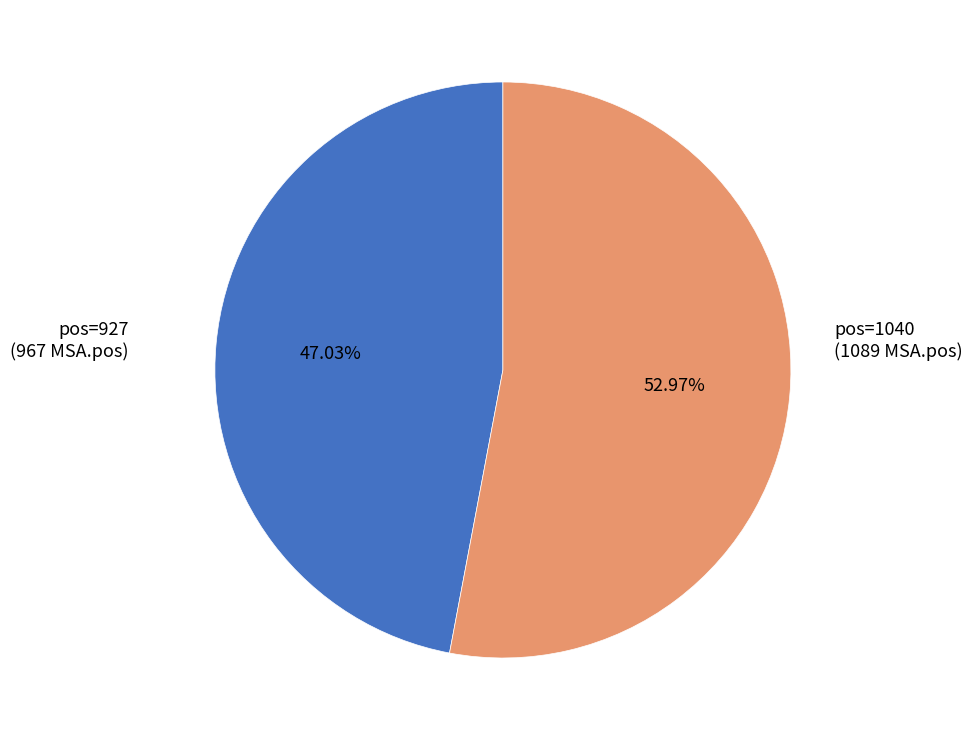

To the nearest percent, what is the average slice percentage?

50%